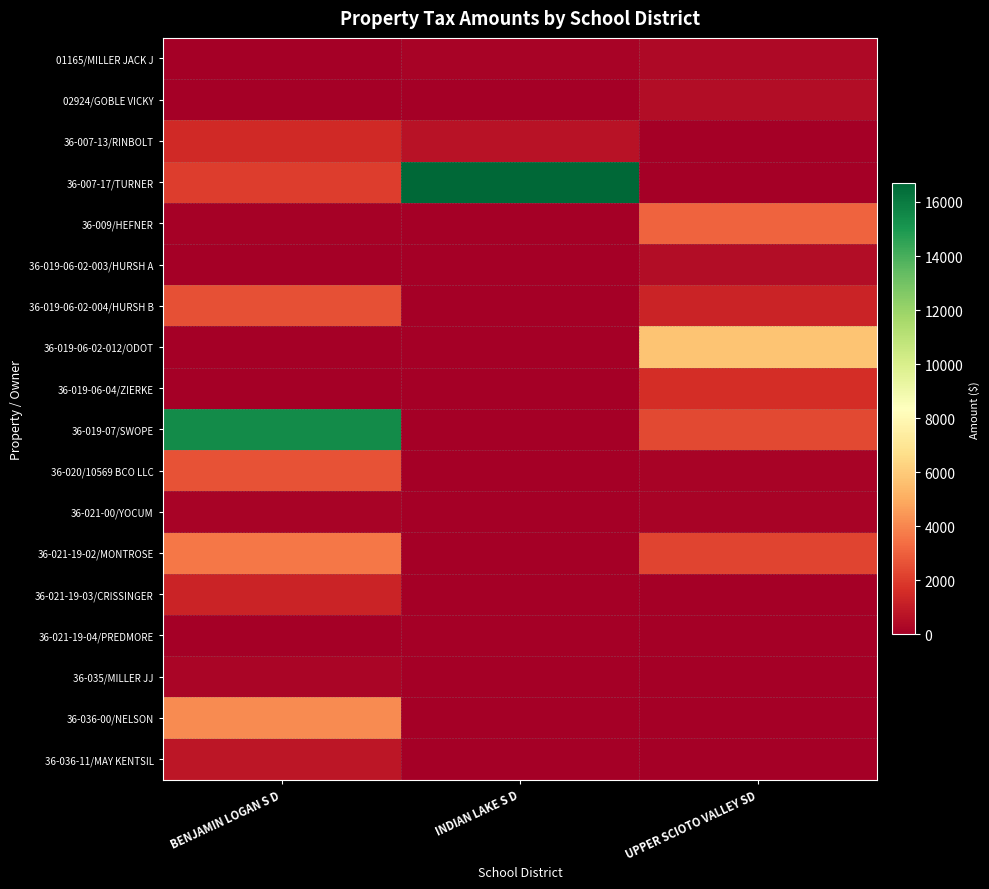

Between BENJAMIN LOGAN S D and UPPER SCIOTO VALLEY SD, which series saw the biggest shift?

36-019-07/SWOPE